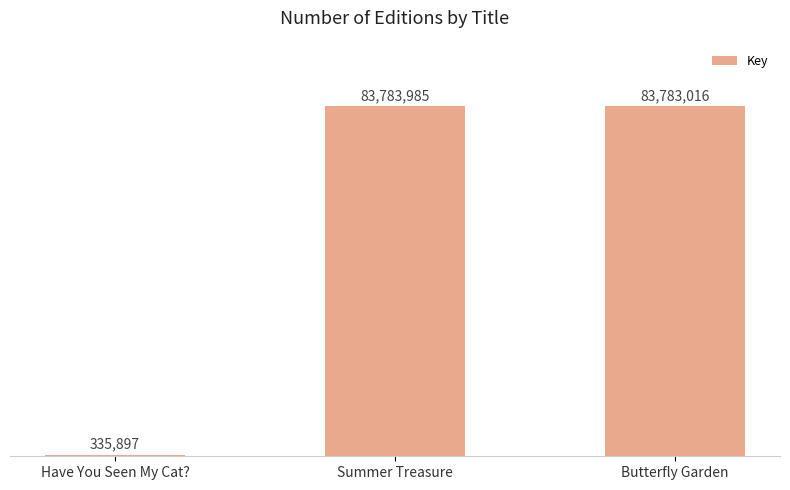

What is the maximum value shown in the chart?

83783985